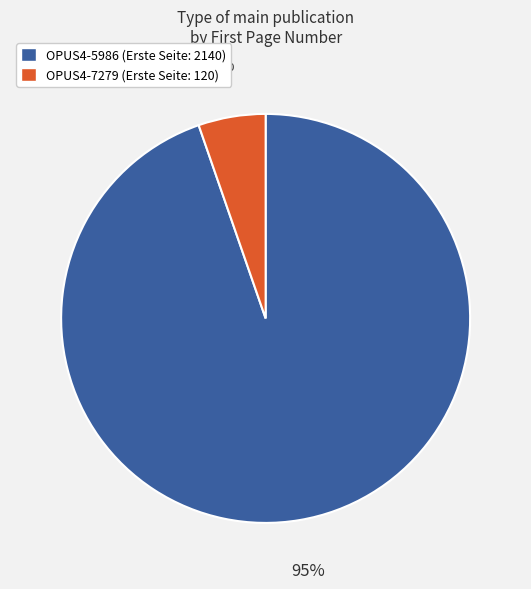

Approximately how many times larger is the value at OPUS4-7279 compared to OPUS4-5986?

0.1